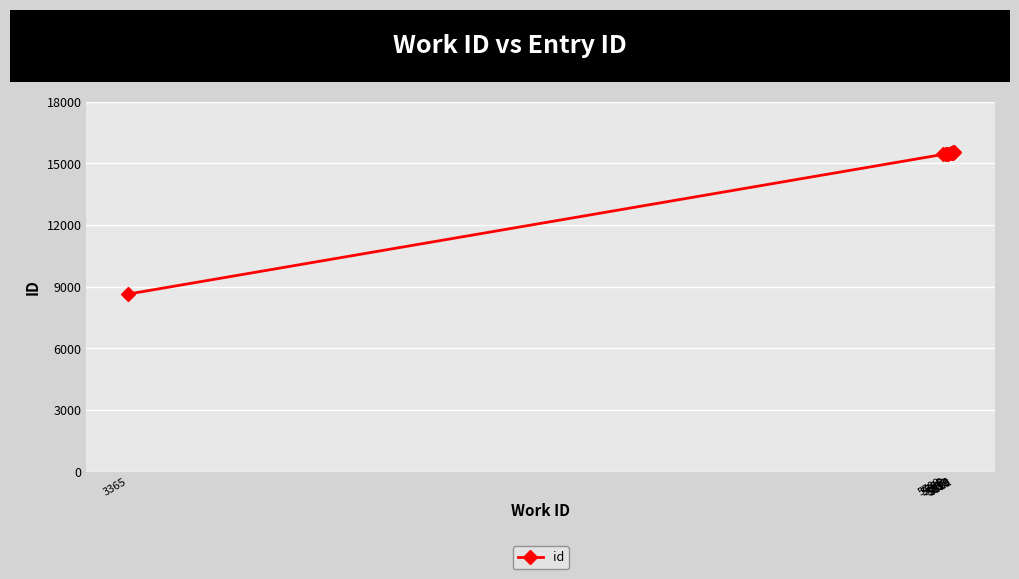

Reading left to right, list all the values displayed in this chart.

3365=8639	5789=15438	5798=15465	5798=15466	5803=15471	5812=15487	5817=15531	5818=15532	5819=15533	5821=15537